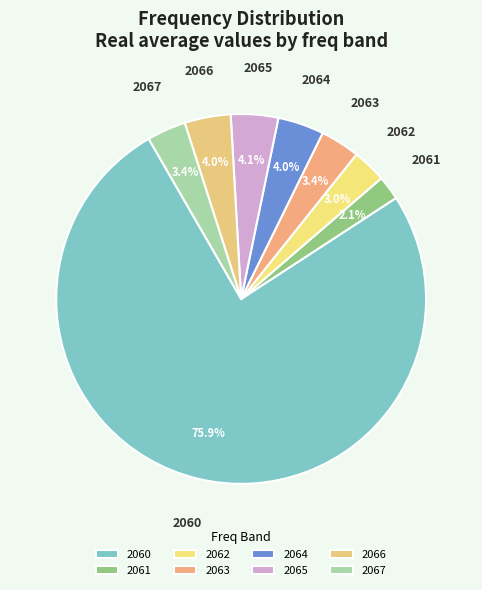

Does 2060 account for over 50% of the chart?

Yes